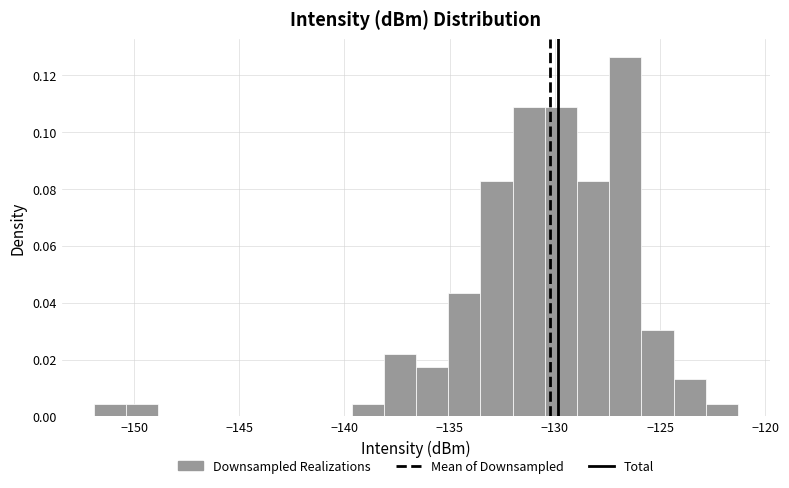

Around what value on the x-axis is the tallest bar? Give the approximate position of its centre, as read against the axis.

-126.5